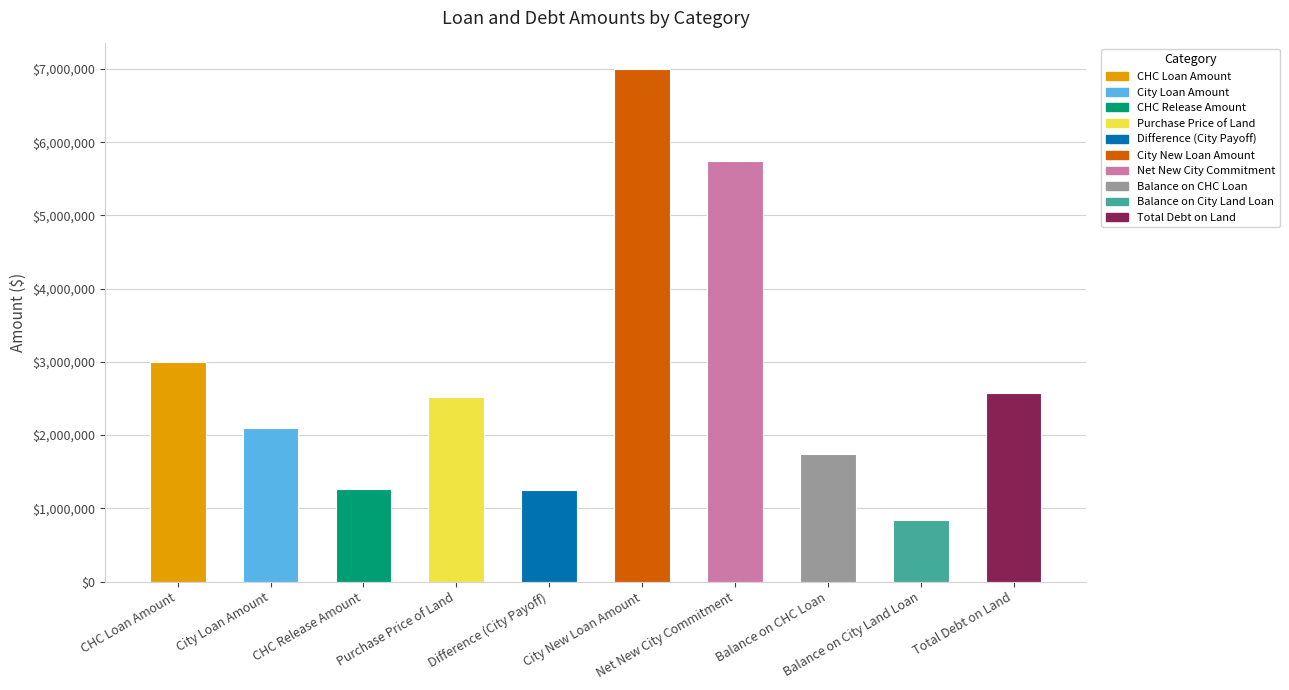

At which category does the chart reach its minimum across all series?

Balance on City Land Loan